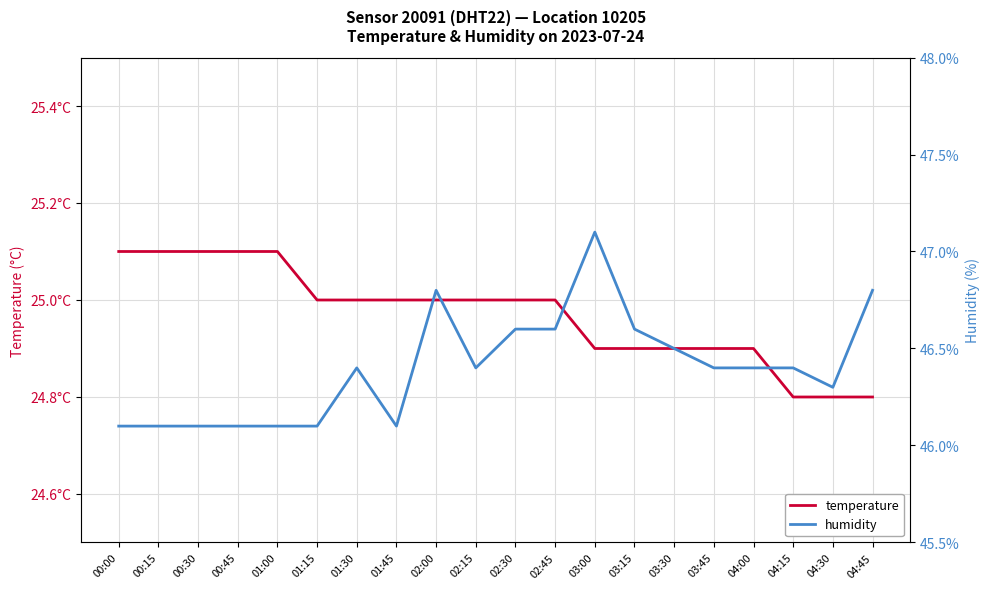

What is the difference between the temperature values at 02:30 and 03:45?

0.1